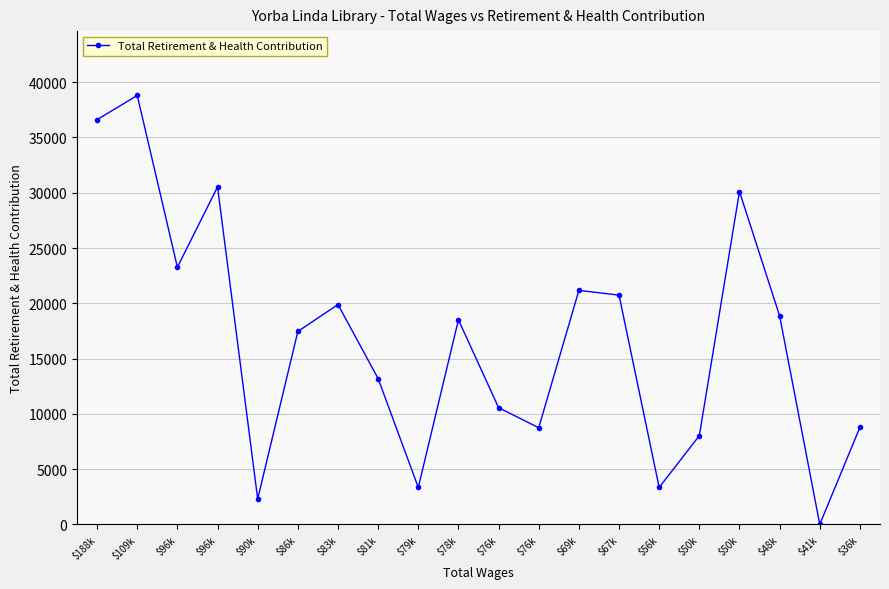

Approximately how many times larger is the value at $81k compared to $188k?

0.4